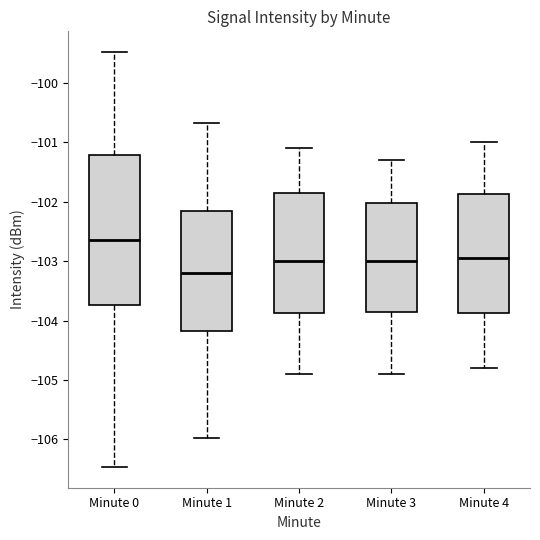

Reading left to right, read every box against the y-axis: the position of its median line, the range the box covers, and the ends of its whiskers. The values are not printed on the chart, so give them approximately, as read against the axis.

Minute 0: median -102.6, box -103.7 to -101.2, whiskers -106.5 to -99.5
Minute 1: median -103.2, box -104.2 to -102.1, whiskers -106.0 to -100.7
Minute 2: median -103.0, box -103.9 to -101.8, whiskers -104.9 to -101.1
Minute 3: median -103.0, box -103.8 to -102.0, whiskers -104.9 to -101.3
Minute 4: median -102.9, box -103.9 to -101.9, whiskers -104.8 to -101.0